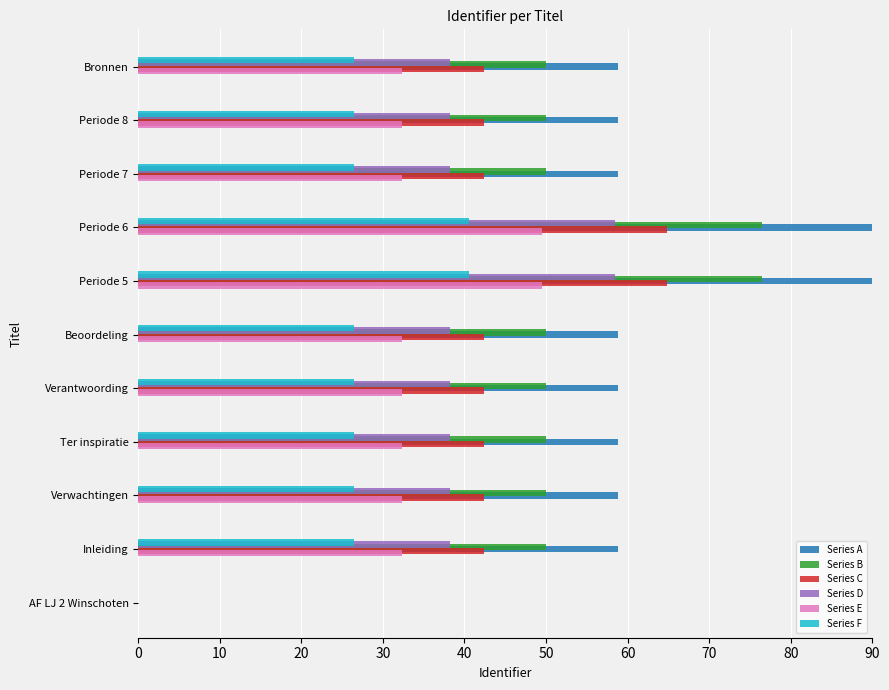

What is the average value of the Series B series?

50.3